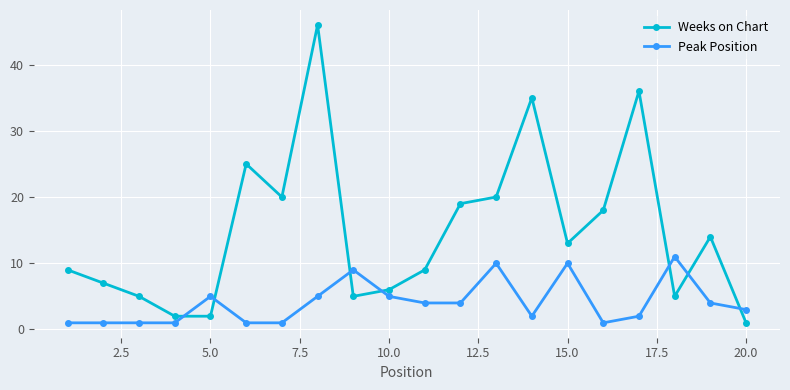

What is the difference between the second highest and second lowest values in the Weeks on Chart series?

34